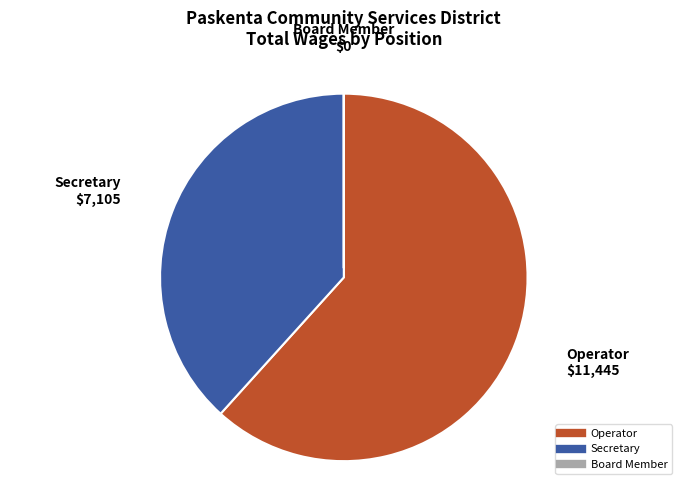

Which slice is the largest?

Operator